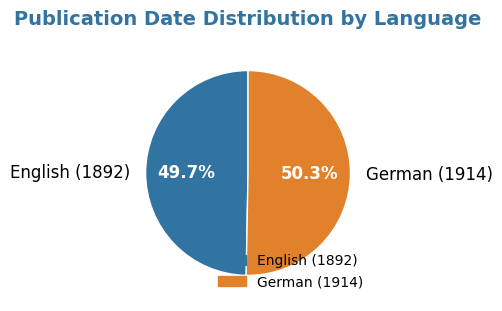

Which has a higher value, German (1914) or English (1892)?

German (1914)